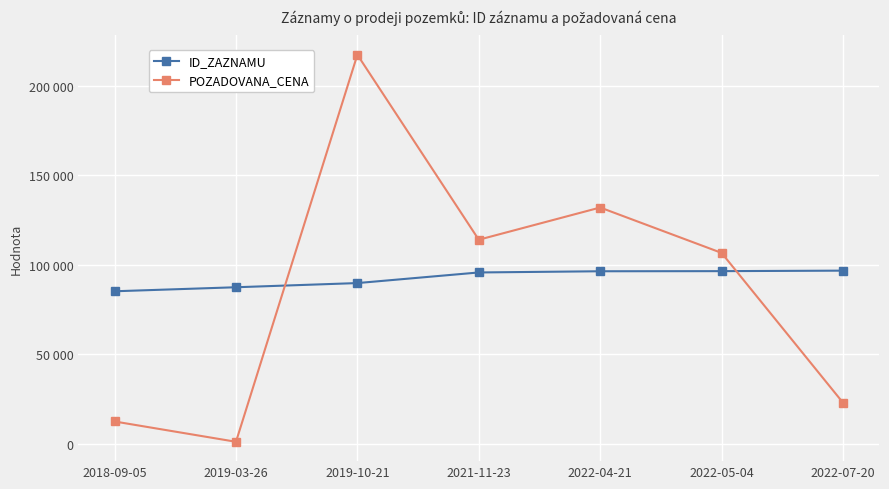

What are all the series names shown in the legend?

ID_ZAZNAMU, POZADOVANA_CENA